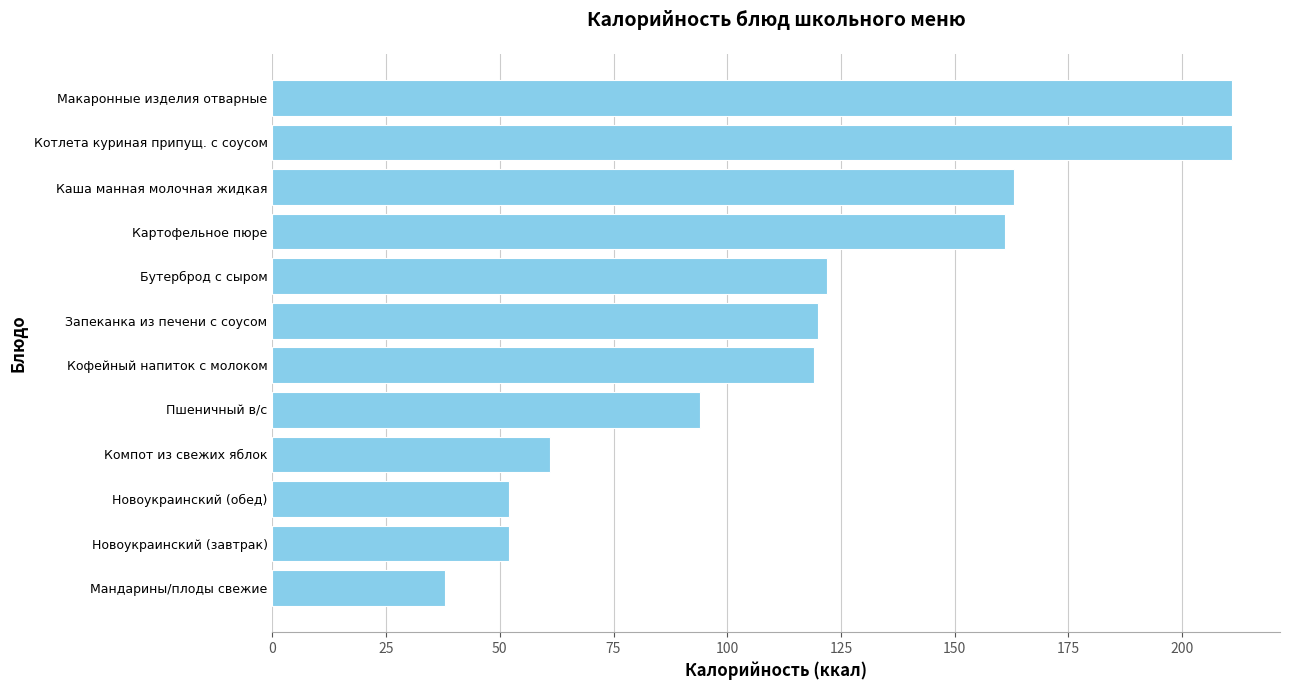

Reading top to bottom, transcribe all the data shown in this chart.

Макаронные изделия отварные=211	Котлета куриная припущ. с соусом=211	Каша манная молочная жидкая=163	Картофельное пюре=161	Бутерброд с сыром=122	Запеканка из печени с соусом=120	Кофейный напиток с молоком=119	Пшеничный в/с=94	Компот из свежих яблок=61	Новоукраинский (обед)=52	Новоукраинский (завтрак)=52	Мандарины/плоды свежие=38